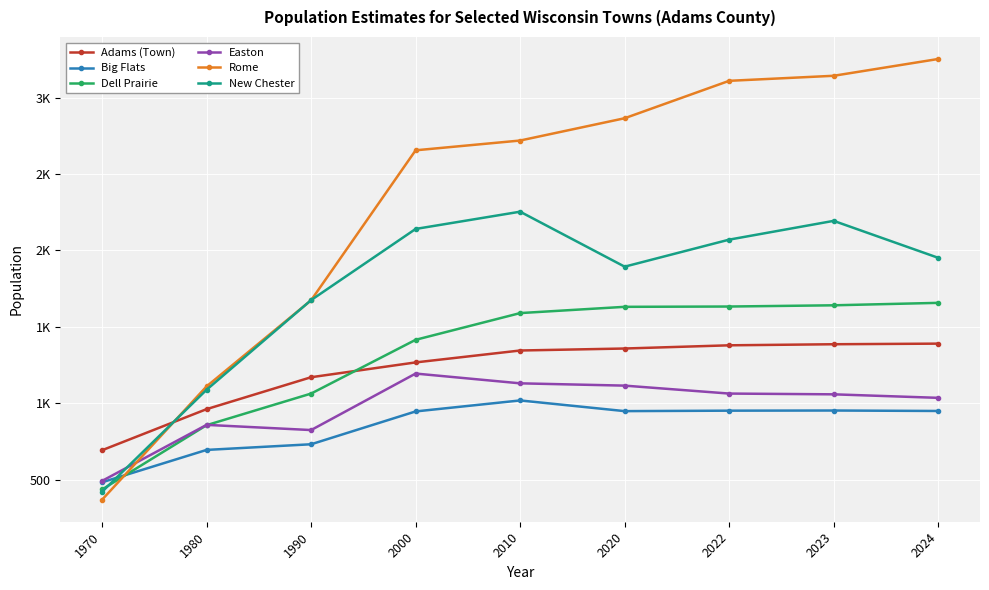

What are all the series names shown in the legend?

Adams (Town), Big Flats, Dell Prairie, Easton, Rome, New Chester